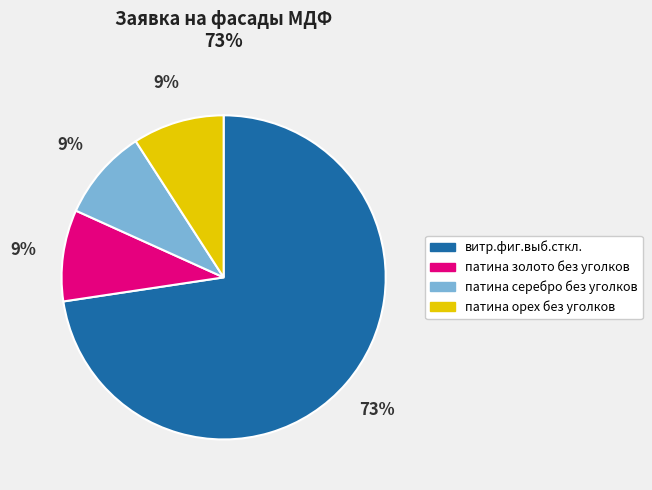

Which slice is the largest?

витр.фиг.выб.сткл.